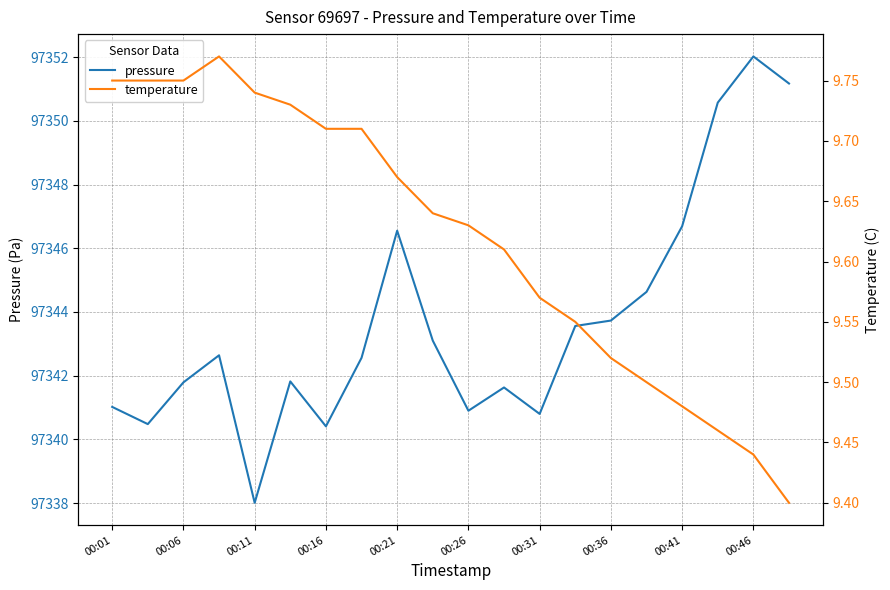

What is the highest value of the temperature series?

9.8